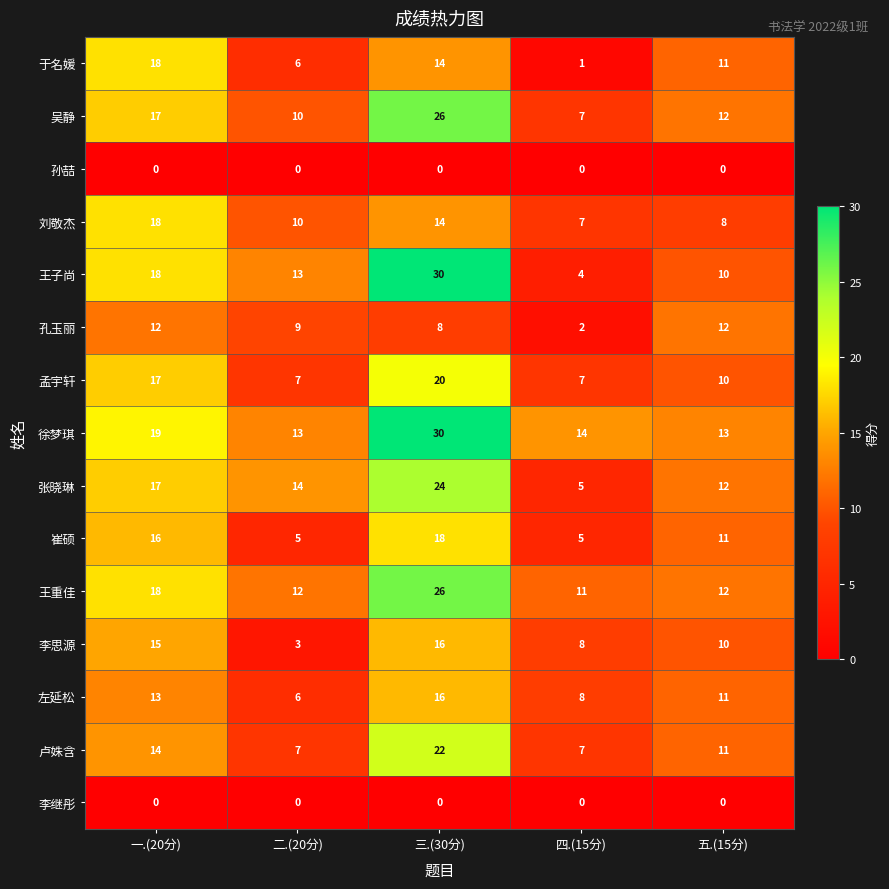

At which category is the sum across all series the highest?

三.(30分)